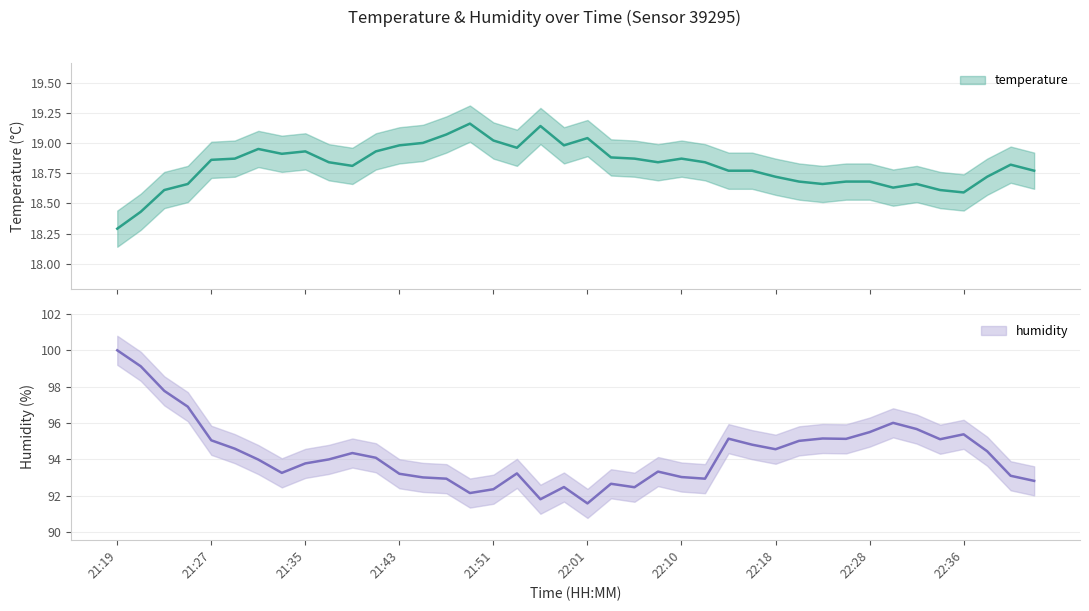

At which category does temperature reach its first local valley?

21:33